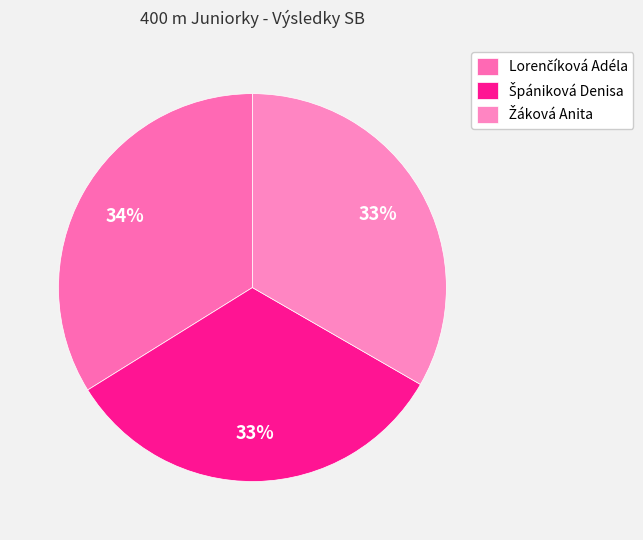

To the nearest percent, what portion does Žáková Anita represent?

33%